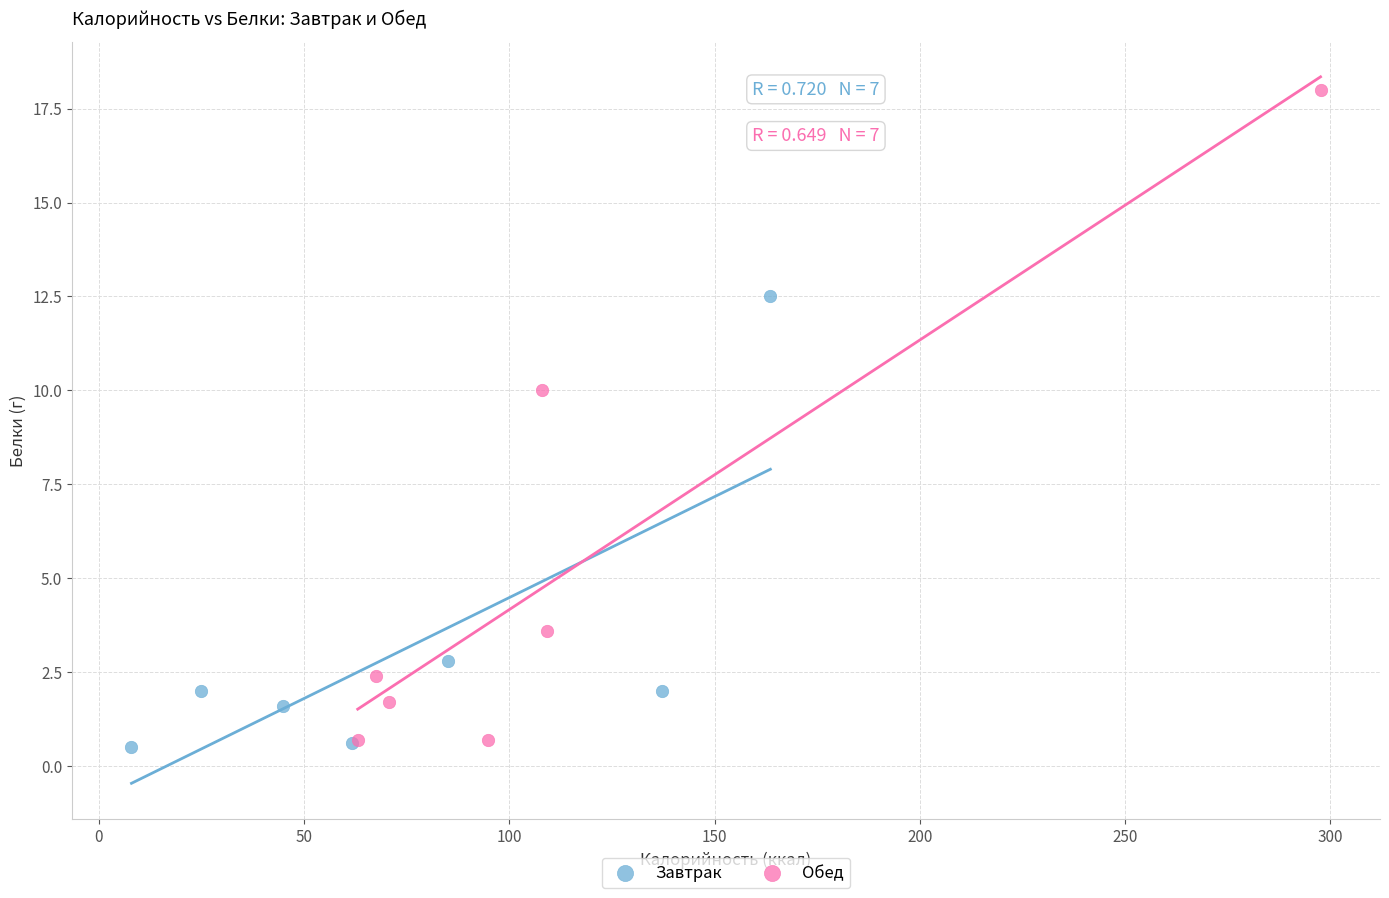

Which series has the largest Y range (max minus min)?

Обед